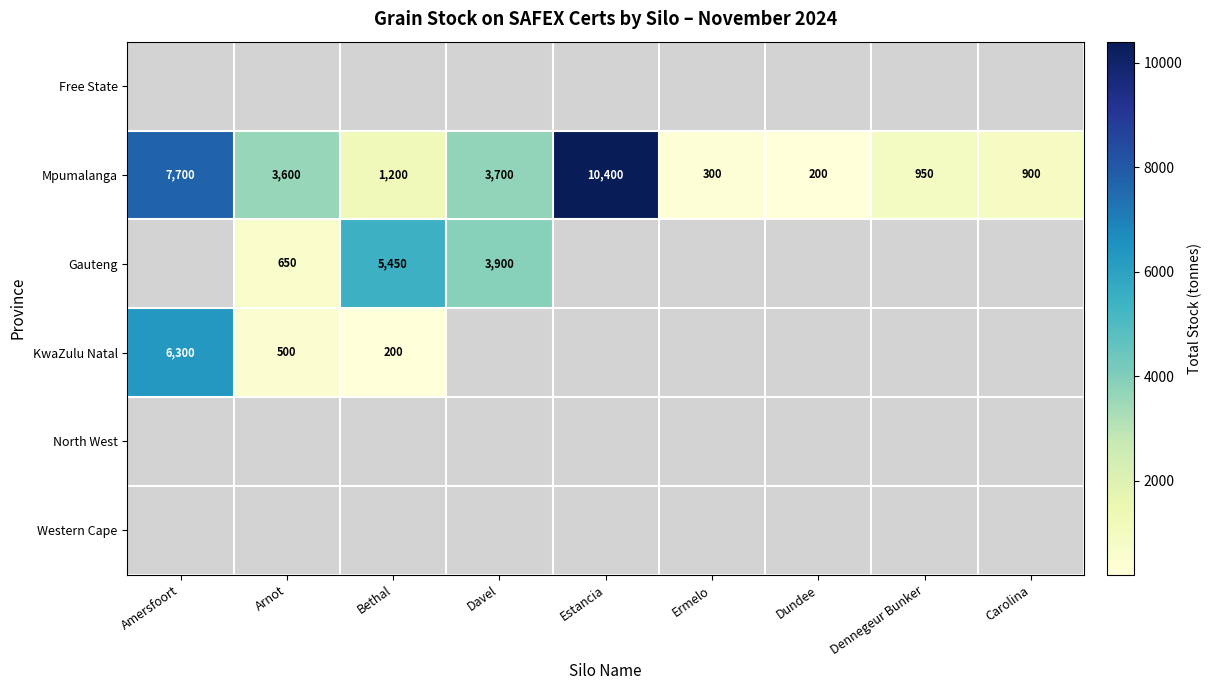

The value of Mpumalanga at Dennegeur Bunker is 950. True or false?

True